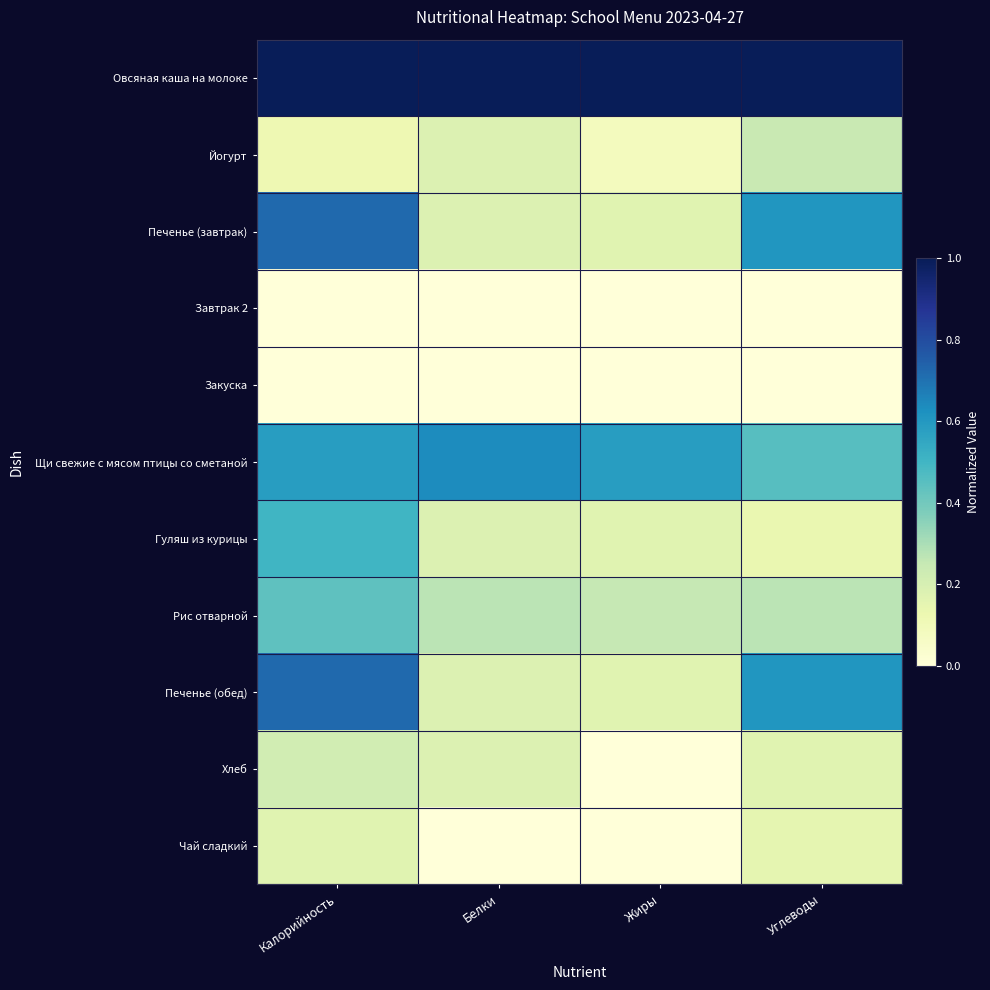

At which category does the chart reach its peak across all series?

Калорийность